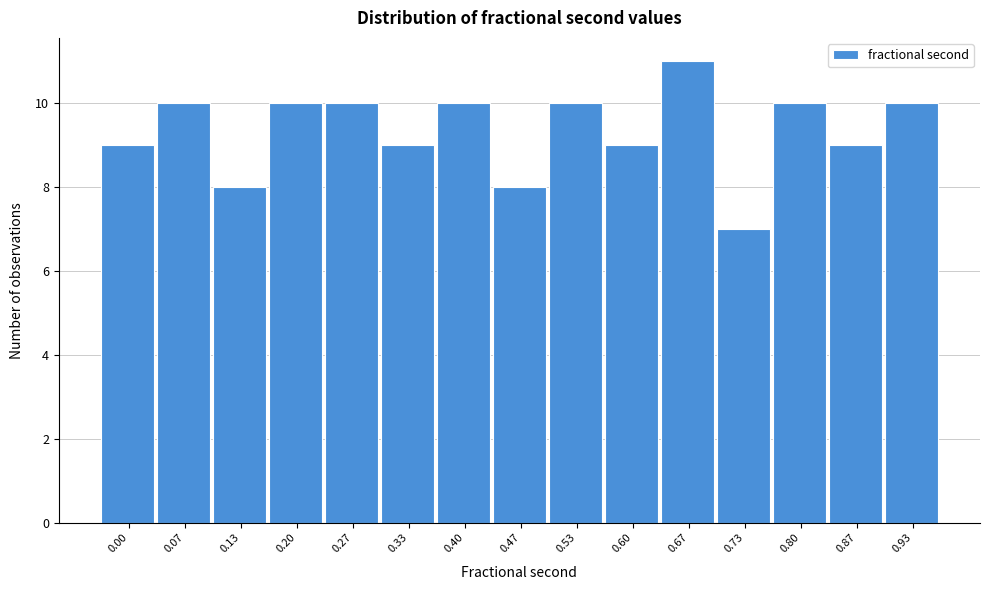

Reading left to right, extract all data points from this chart.

9	10	8	10	10	9	10	8	10	9	11	7	10	9	10